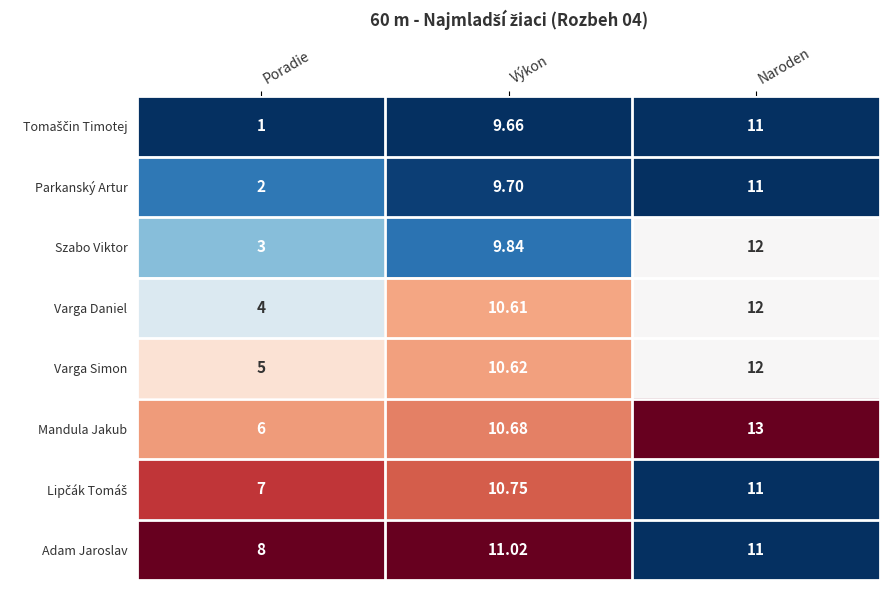

At which category is the sum across all series the highest?

Naroden